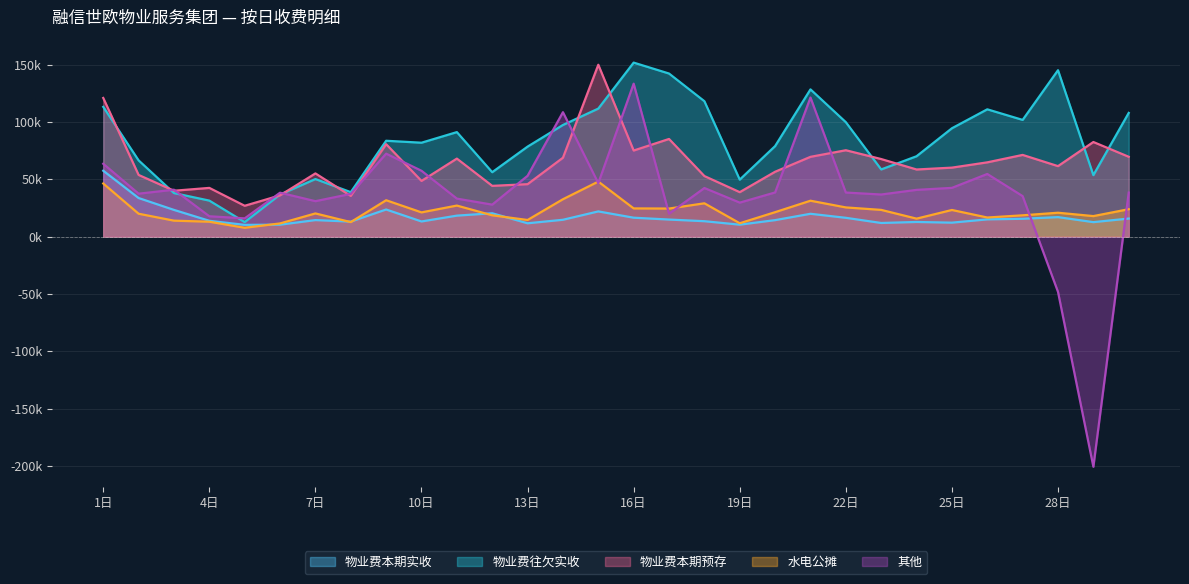

The value of 物业费本期实收 at 9日 is 23694.7. True or false?

True